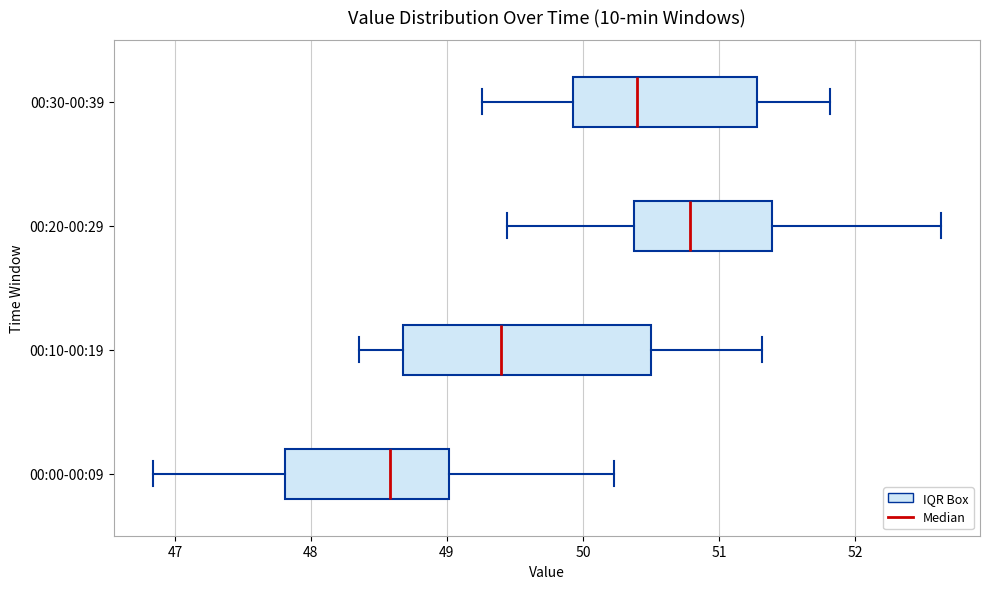

Where is the left edge of the box for 00:30-00:39 on the x-axis? The values are not printed on the chart, so give them approximately, as read against the axis.

49.9